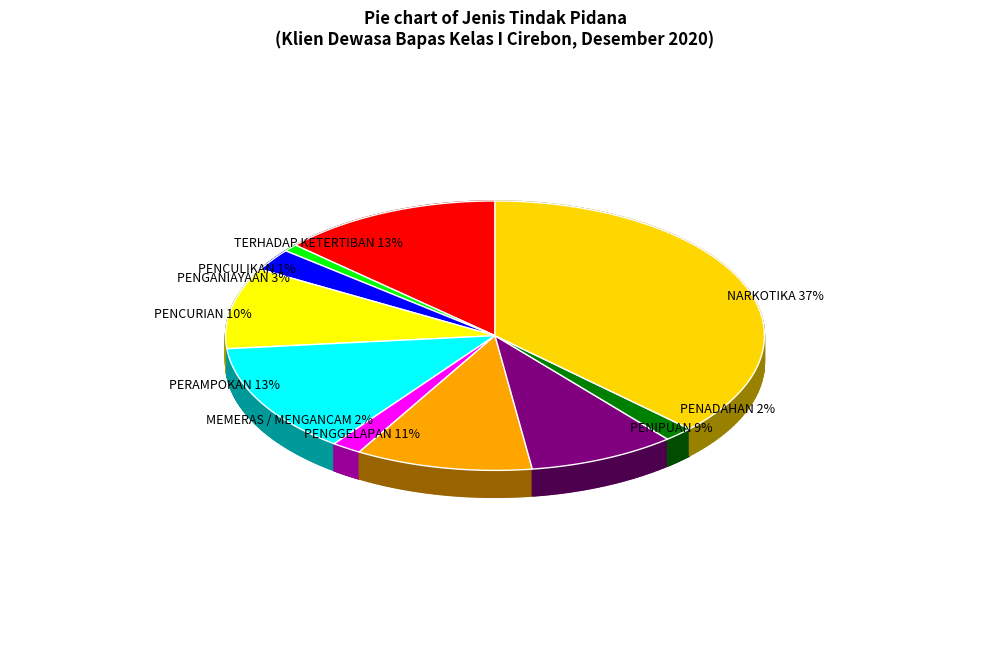

Combined, do PENGANIAYAAN and PENCULIKAN account for over 50%?

No